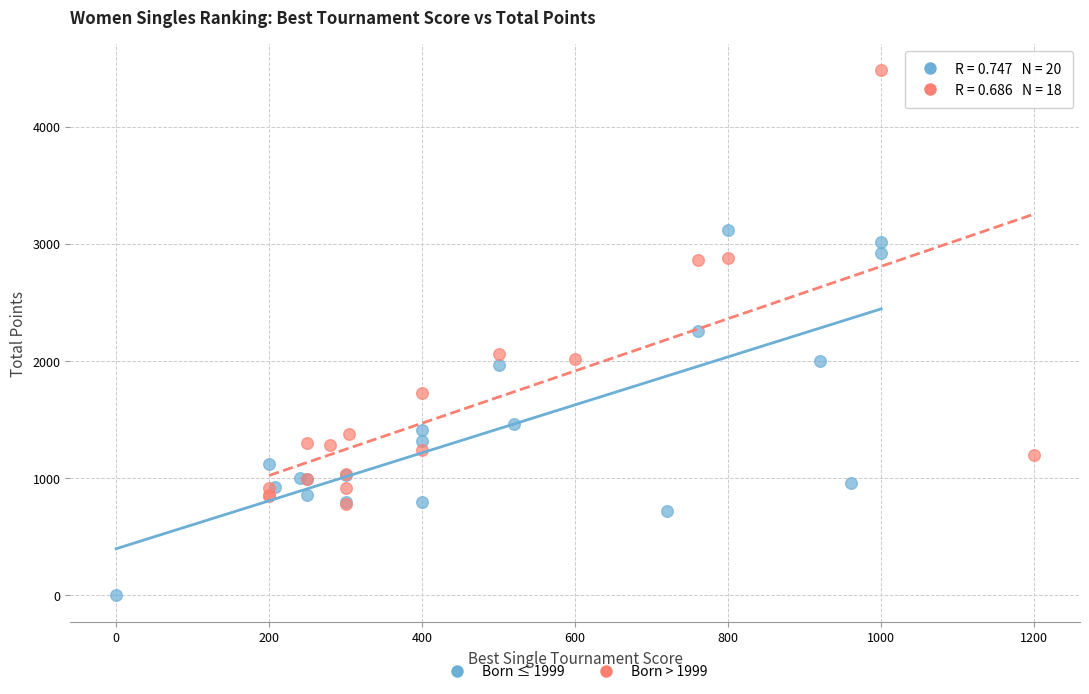

Which series has the largest Y range (max minus min)?

Born > 1999